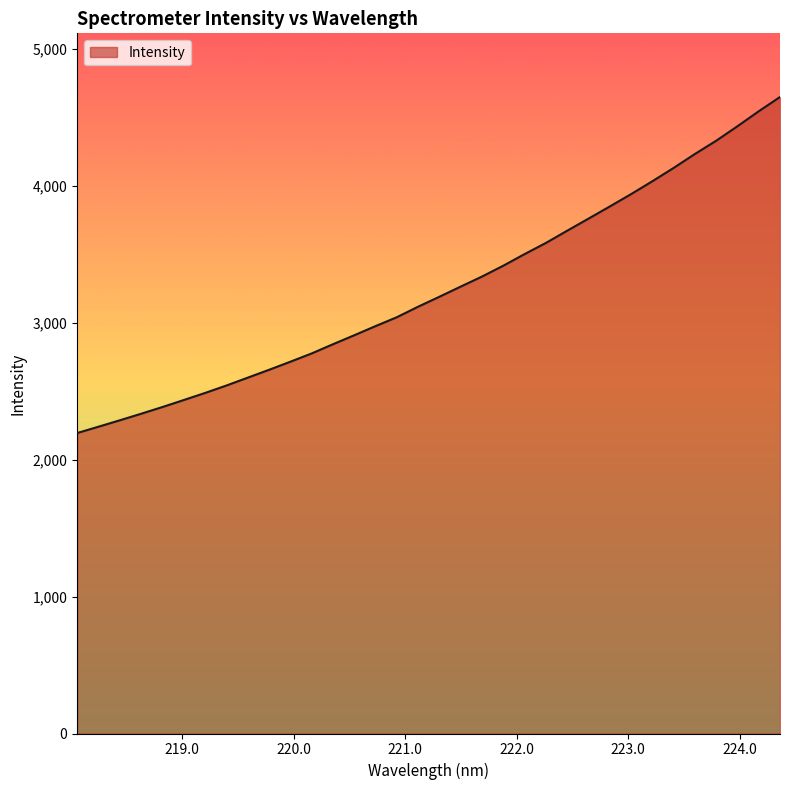

What is the maximum value shown in the chart?

4647.4